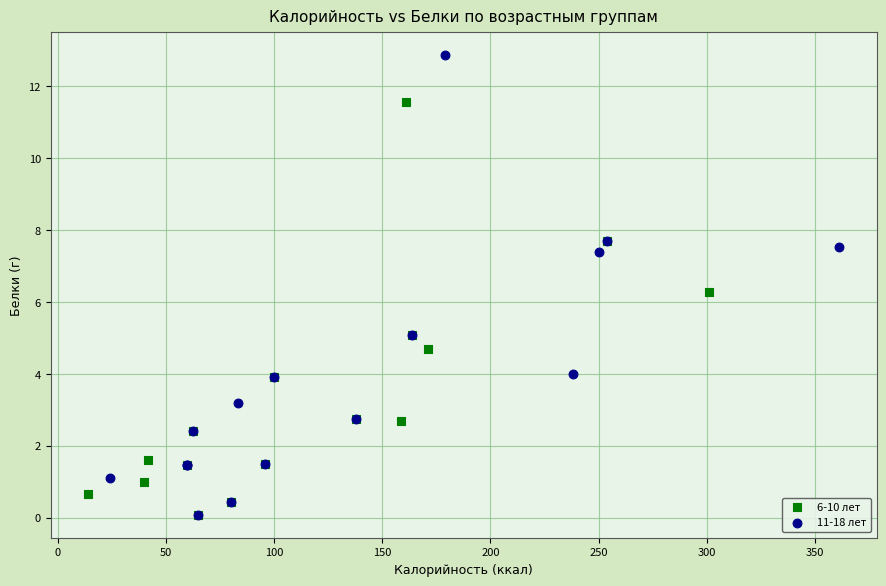

Which series reaches the maximum Y coordinate?

11-18 лет